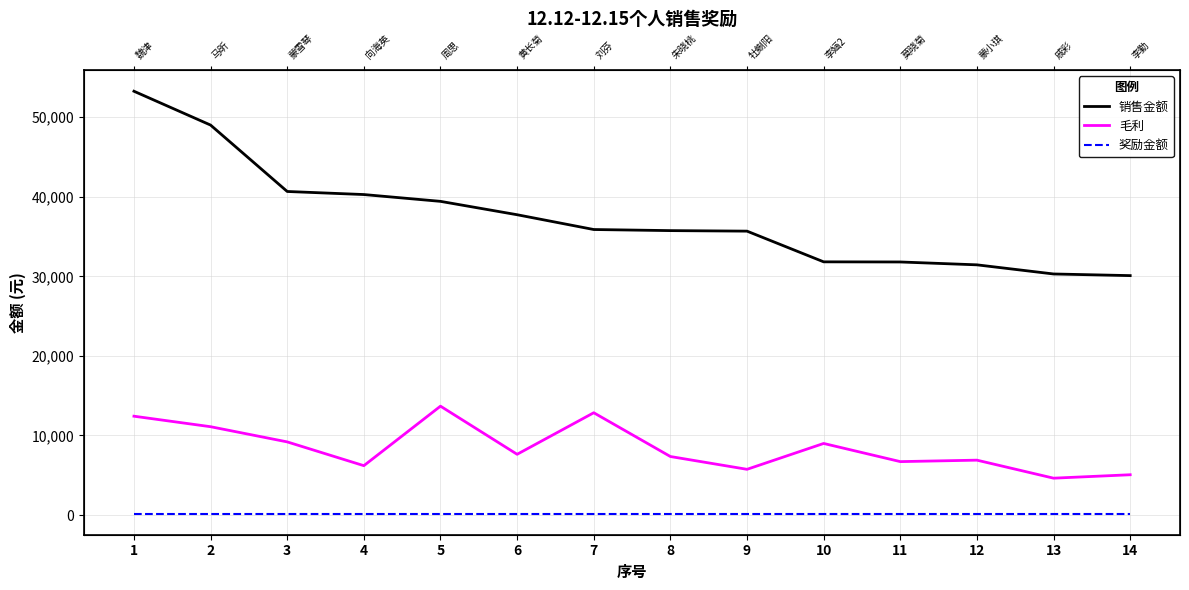

Which category has the highest value across all series?

1